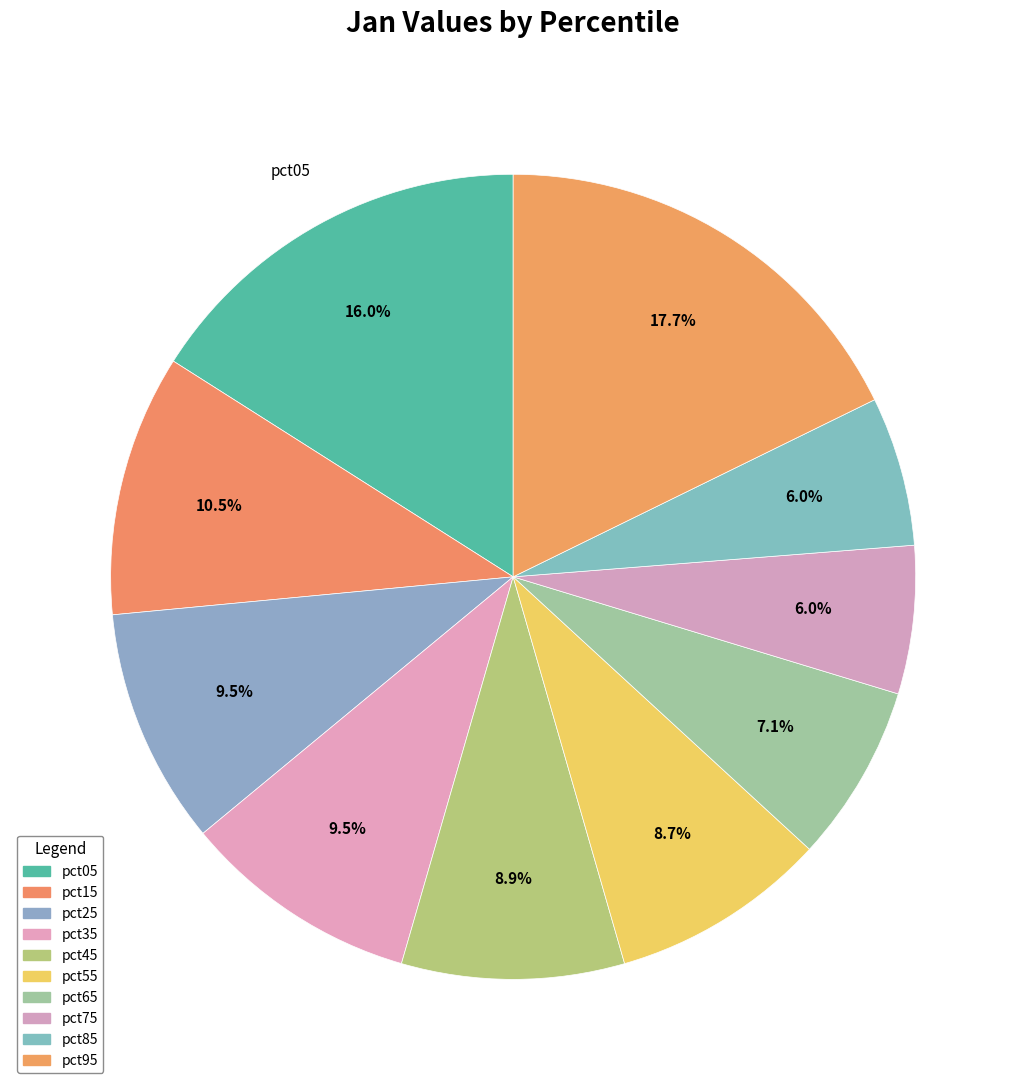

Which slice is the largest?

pct95